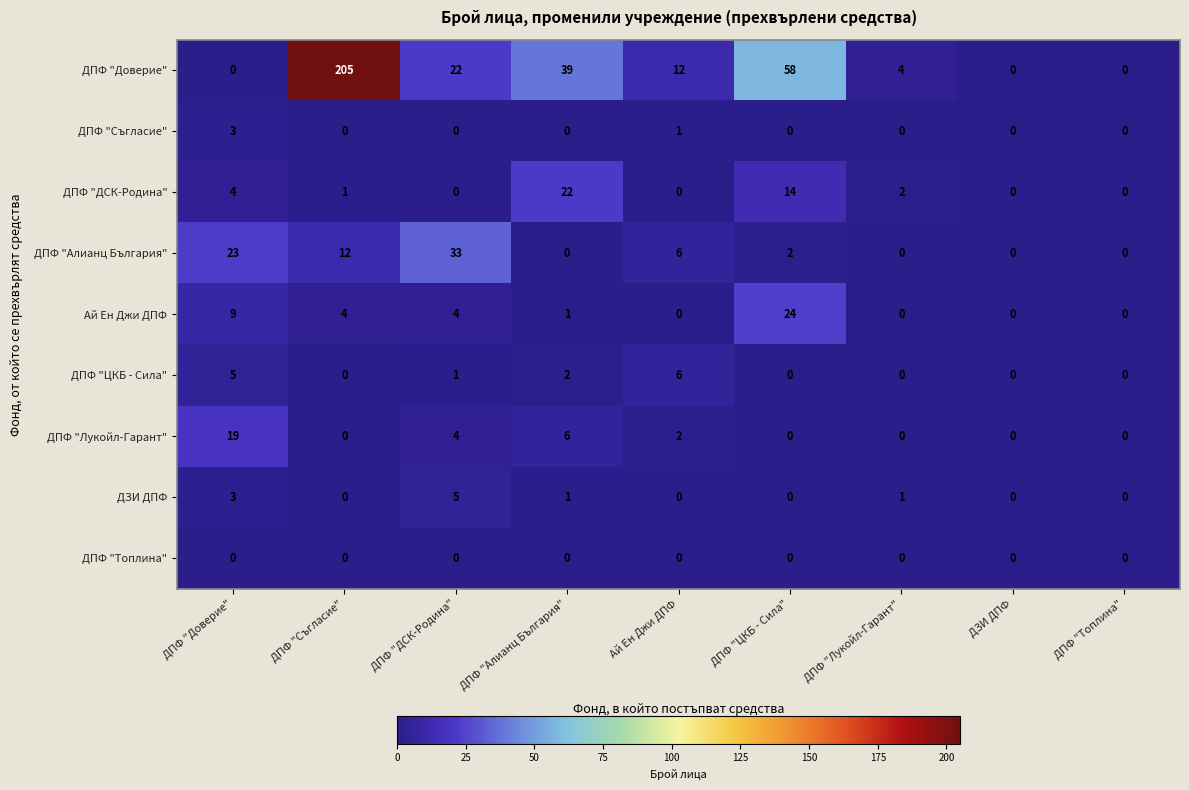

List the series in order of their peak value, lowest first.

ДПФ "Топлина", ДПФ "Съгласие", ДЗИ ДПФ, ДПФ "ЦКБ - Сила", ДПФ "Лукойл-Гарант", ДПФ "ДСК-Родина", Ай Ен Джи ДПФ, ДПФ "Алианц България", ДПФ "Доверие"